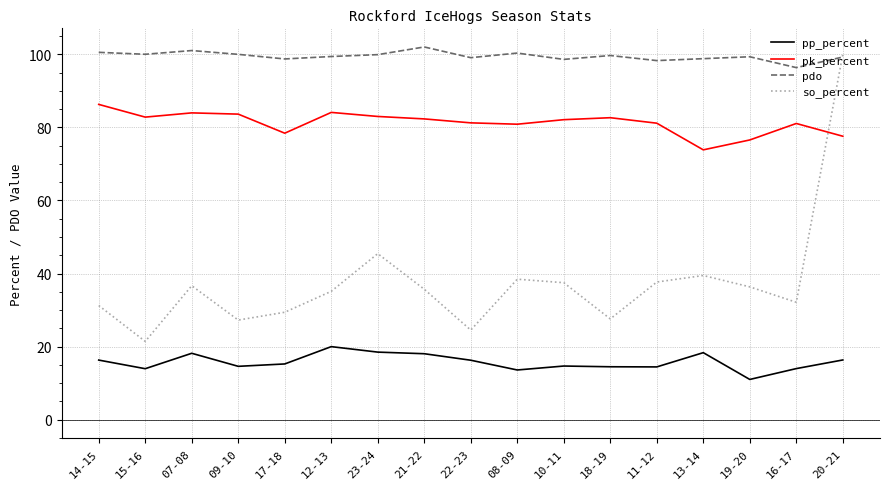

What is the highest value of the pp_percent series?

20.0